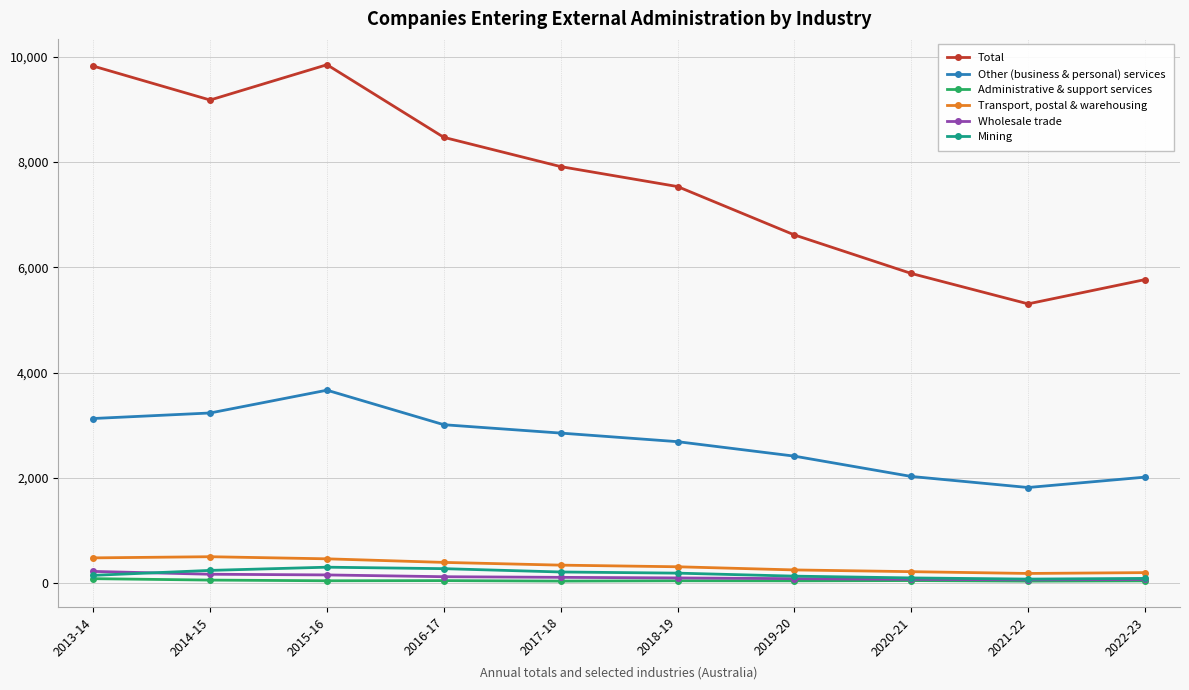

True or false: Transport, postal & warehousing and Total intersect in this chart.

False